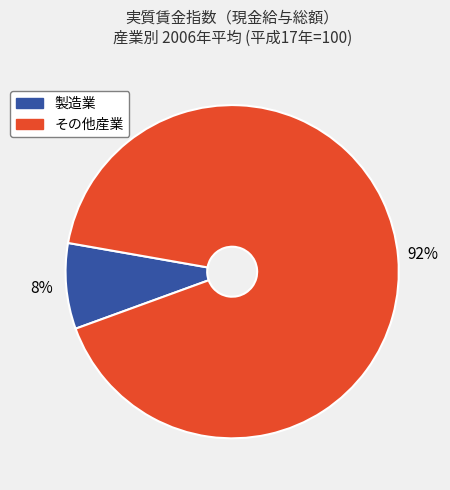

To the nearest percent, what is the average slice percentage?

50%